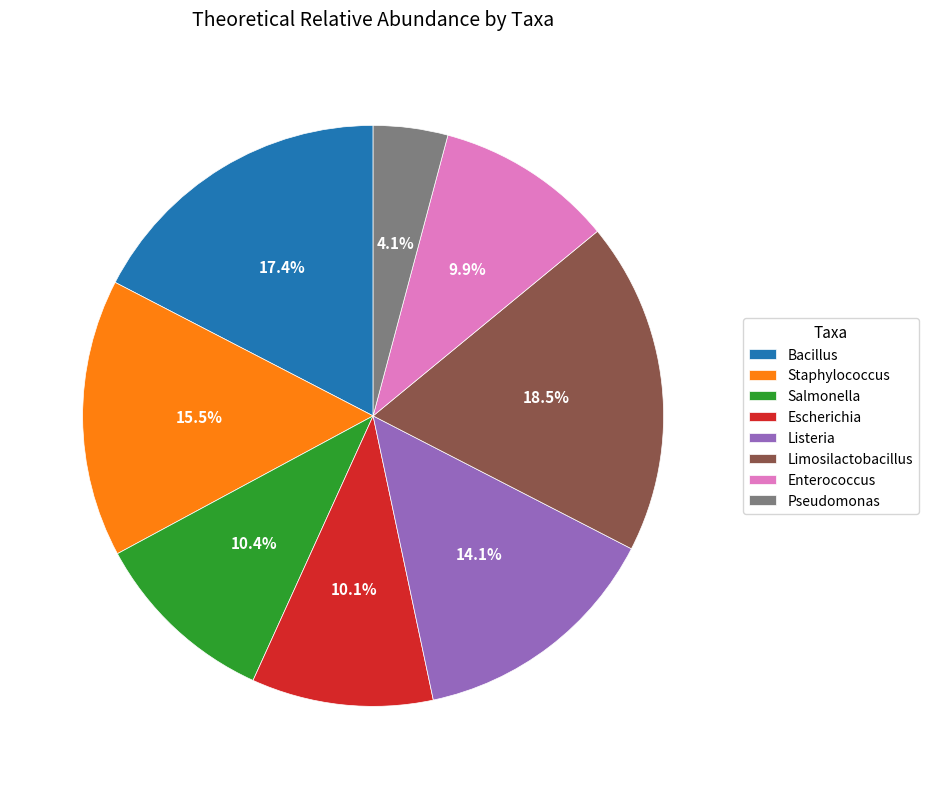

Count the number of slices in the pie.

8